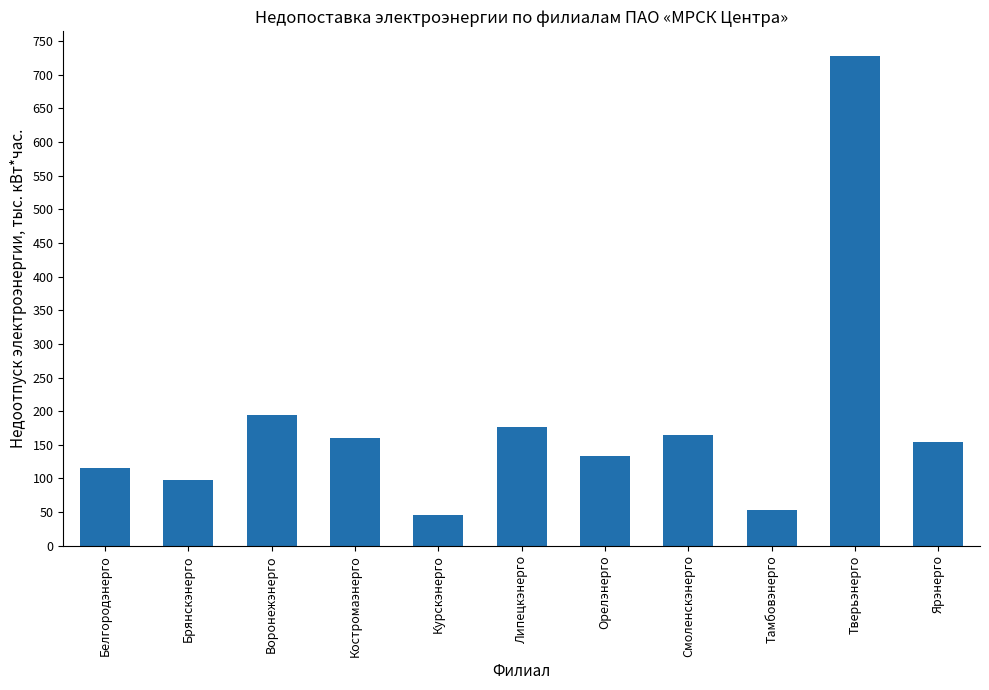

What position from the right is Белгородэнерго?

11